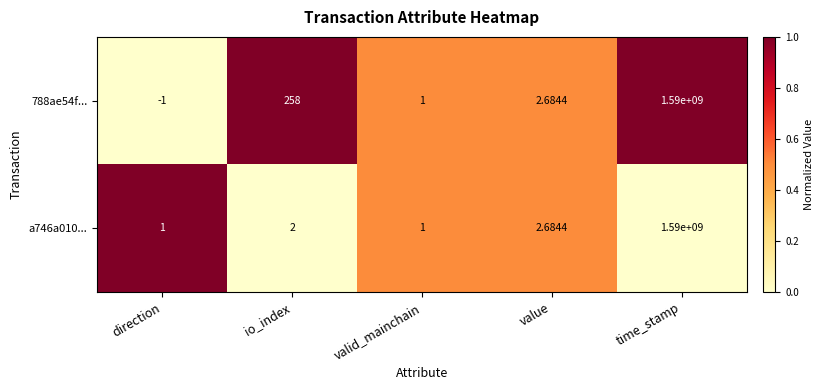

Is the value of 788ae54f... at direction greater than the value of a746a010... at valid_mainchain?

No